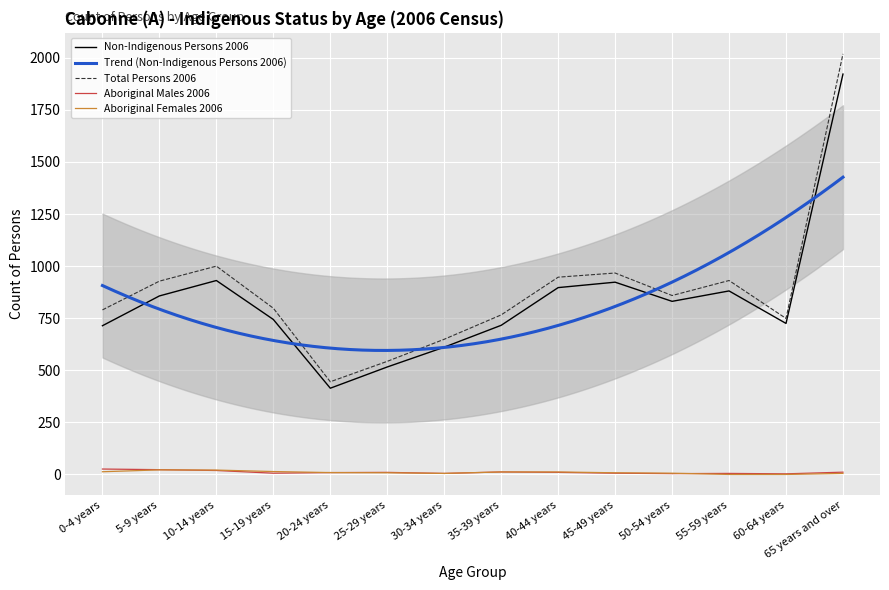

True or false: Aboriginal Females 2006 and Non-Indigenous Persons 2006 intersect in this chart.

False